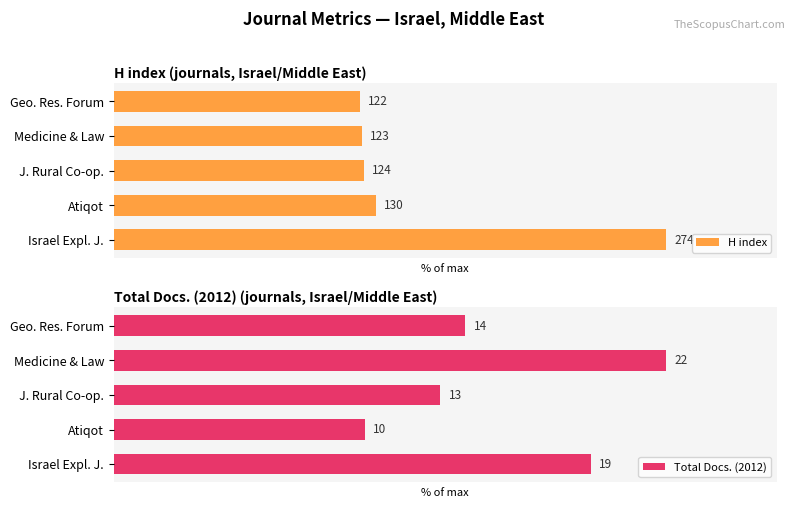

At how many categories does at least one series exceed 61?

3